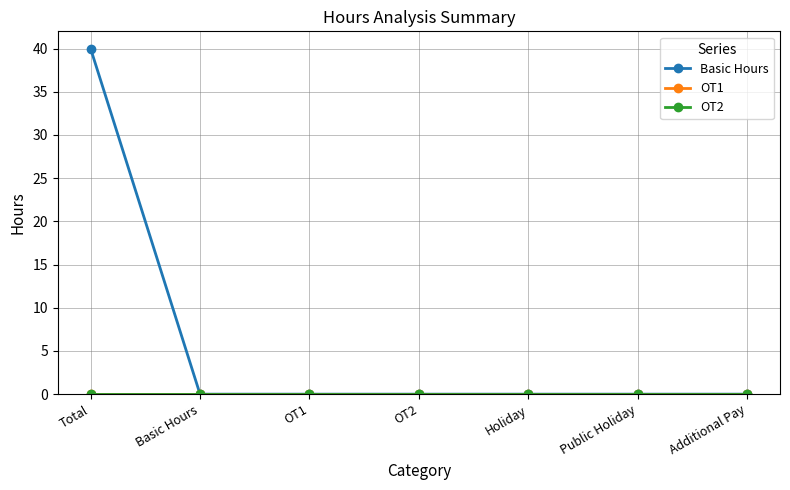

Reading right to left, what are all the values shown in this chart?

Basic Hours: 0	0	0	0	0	0	40
OT1: 0	0	0	0	0	0	0
OT2: 0	0	0	0	0	0	0